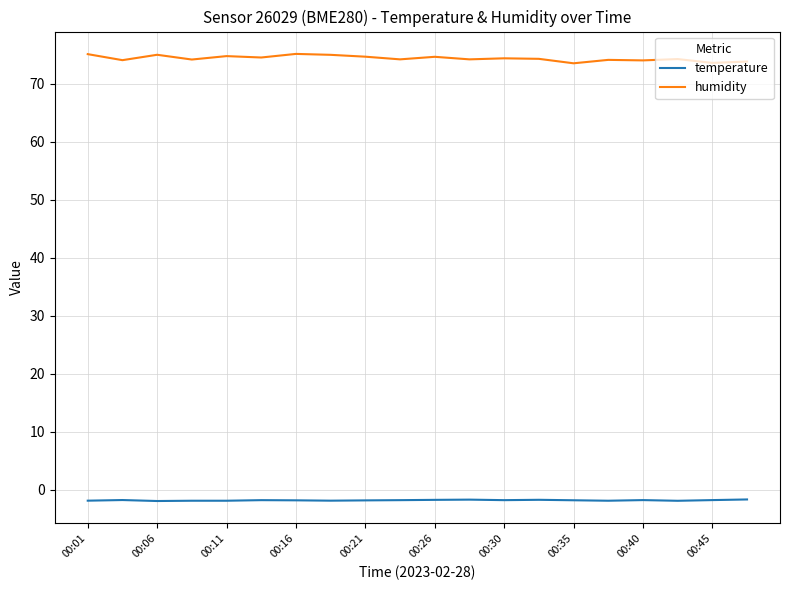

True or false: temperature and humidity cross at least once.

False